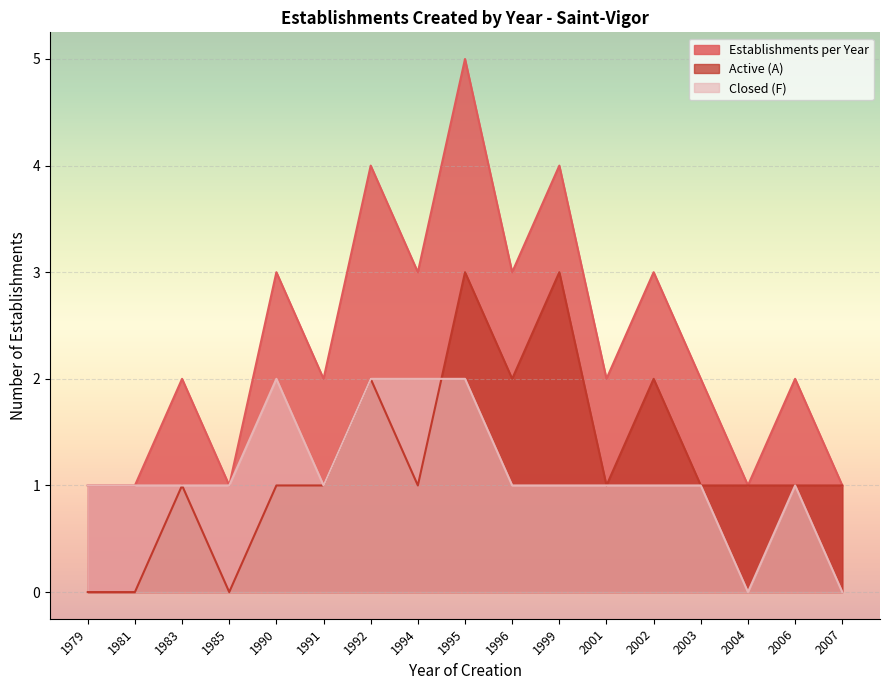

The value of Closed (F) at 2006 is 0. True or false?

False